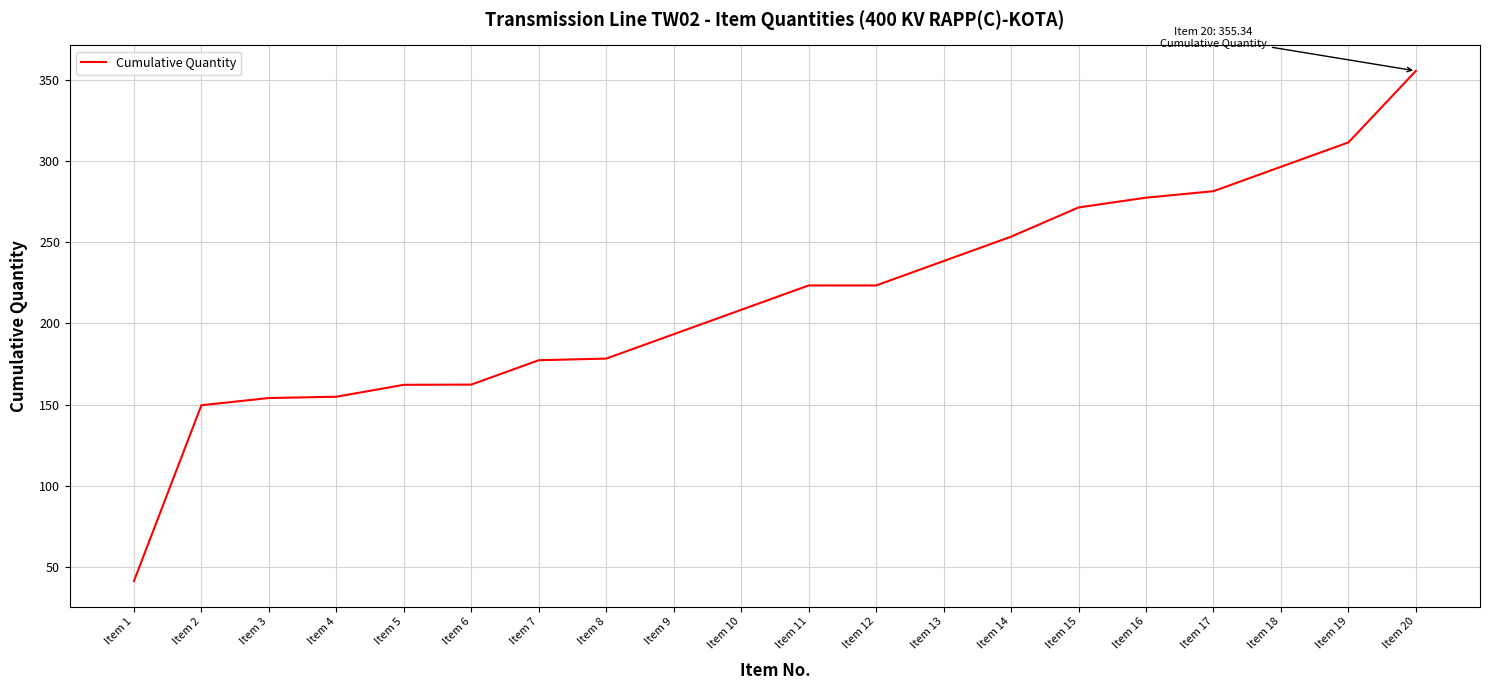

What is the change in value from Item 8 to Item 19?

+133.0